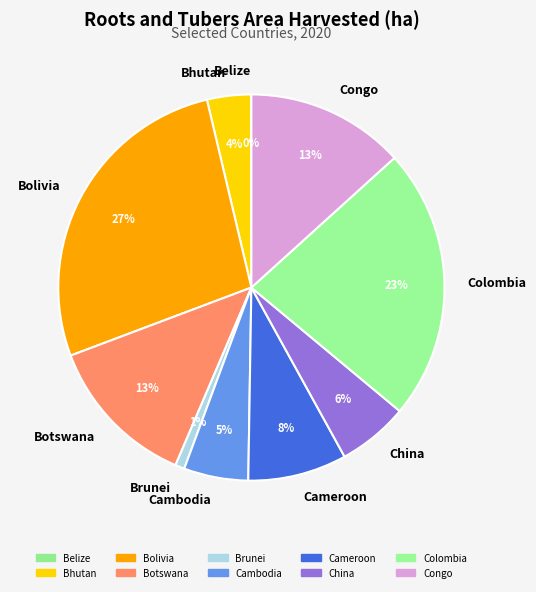

What percentage is the Brunei slice, to the nearest percent?

1%